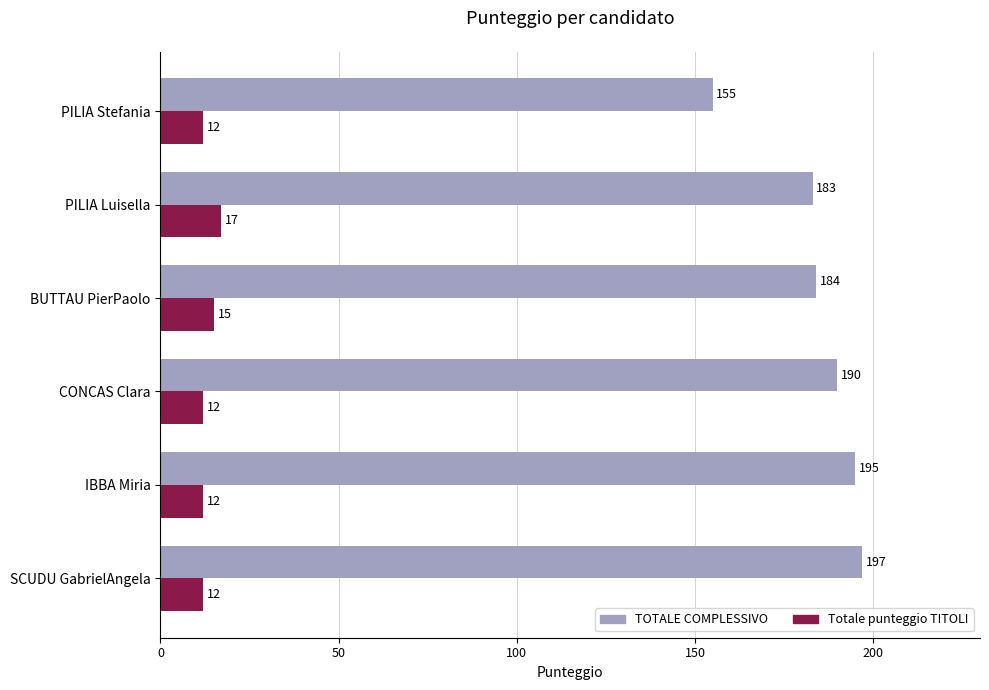

Rank the series by their average value, from lowest to highest.

Totale punteggio TITOLI, TOTALE COMPLESSIVO